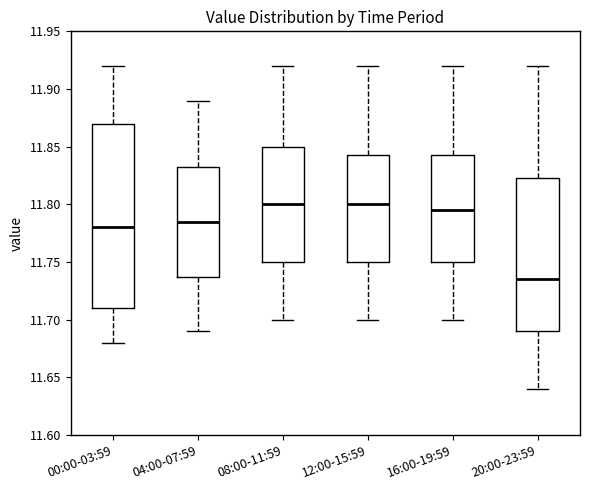

Reading left to right, read every box against the y-axis: the position of its median line, the range the box covers, and the ends of its whiskers. The values are not printed on the chart, so give them approximately, as read against the axis.

00:00-03:59: median 11.780, box 11.710 to 11.870, whiskers 11.680 to 11.920
04:00-07:59: median 11.785, box 11.740 to 11.835, whiskers 11.690 to 11.890
08:00-11:59: median 11.800, box 11.750 to 11.850, whiskers 11.700 to 11.920
12:00-15:59: median 11.800, box 11.750 to 11.845, whiskers 11.700 to 11.920
16:00-19:59: median 11.795, box 11.750 to 11.845, whiskers 11.700 to 11.920
20:00-23:59: median 11.735, box 11.690 to 11.825, whiskers 11.640 to 11.920